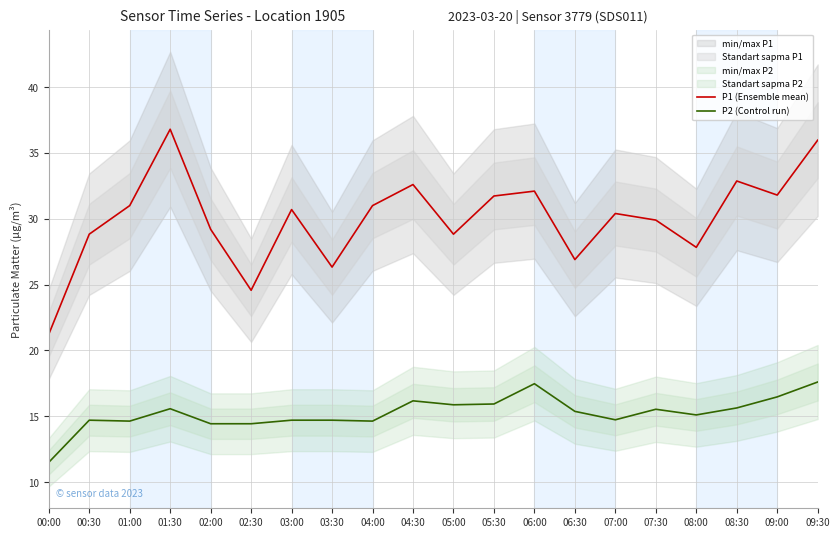

The value of P2 (Control run) at 04:00 is 8.4. True or false?

False